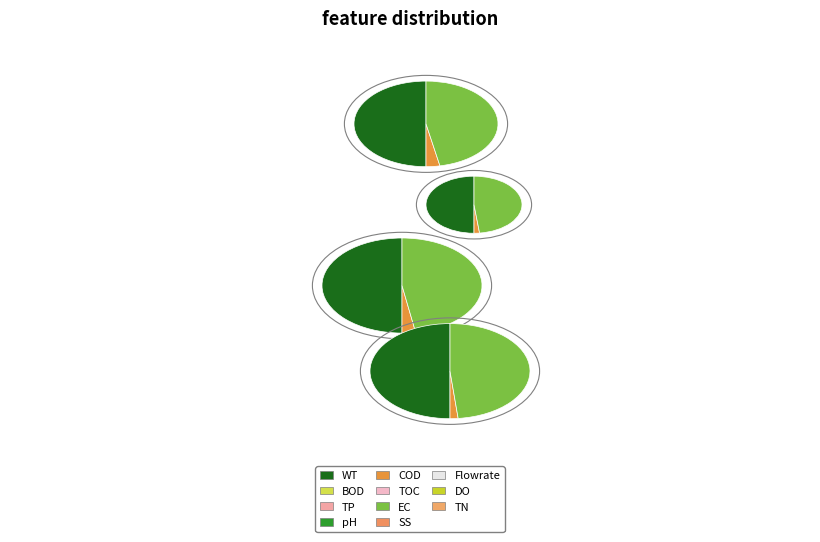

Combined, do 2023-12-31 and 2019-12-31 account for over 50%?

No